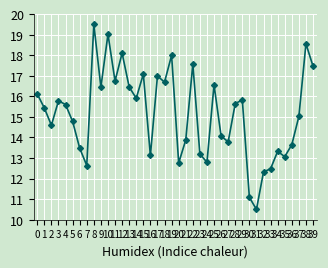

Is it true that the value at 8 is 19.5?

True